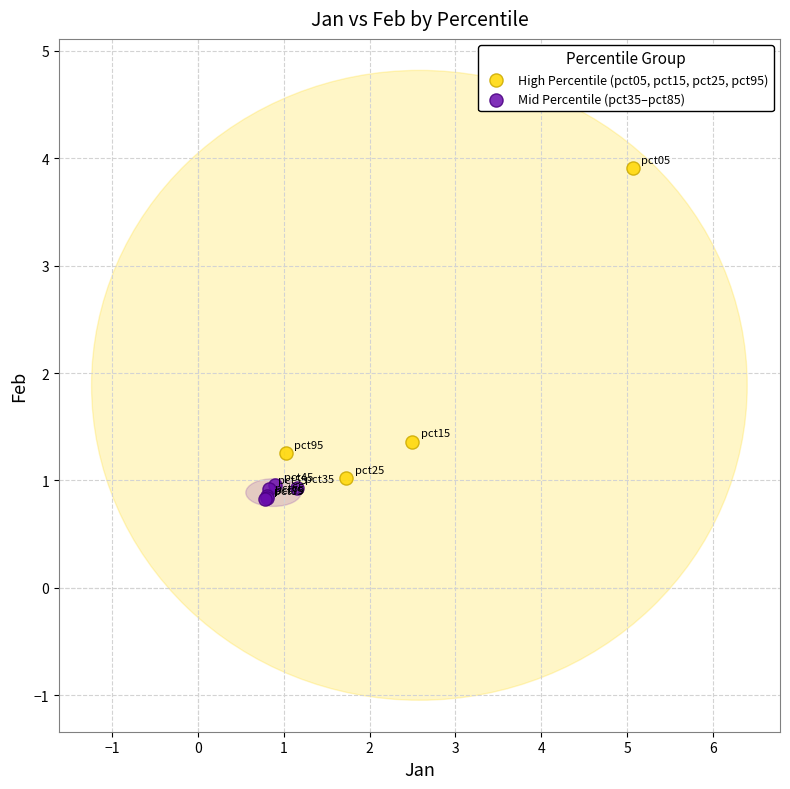

What are all the series names shown in the legend?

High Percentile (pct05, pct15, pct25, pct95), Mid Percentile (pct35–pct85)